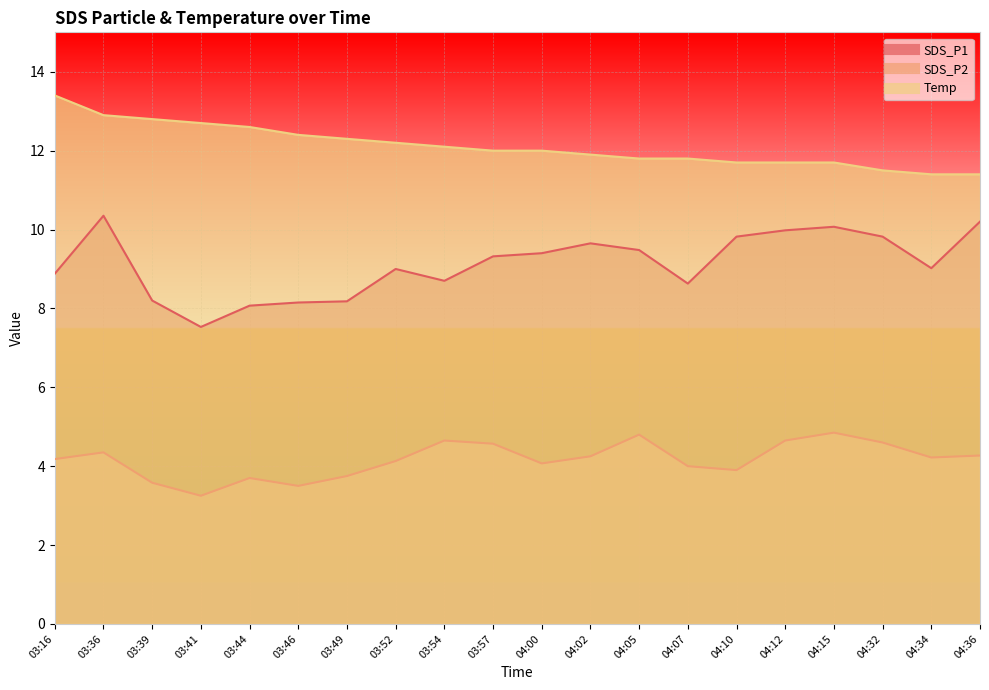

Reading left to right, list all the values displayed in this chart.

SDS_P1: 03:16=8.9	03:36=10.3	03:39=8.2	03:41=7.5	03:44=8.1	03:46=8.2	03:49=8.2	03:52=9.0	03:54=8.7	03:57=9.3	04:00=9.4	04:02=9.7	04:05=9.5	04:07=8.6	04:10=9.8	04:12=10.0	04:15=10.1	04:32=9.8	04:34=9.0	04:36=10.2
SDS_P2: 03:16=4.2	03:36=4.3	03:39=3.6	03:41=3.2	03:44=3.7	03:46=3.5	03:49=3.8	03:52=4.1	03:54=4.7	03:57=4.6	04:00=4.1	04:02=4.2	04:05=4.8	04:07=4.0	04:10=3.9	04:12=4.7	04:15=4.8	04:32=4.6	04:34=4.2	04:36=4.3
Temp: 03:16=13.4	03:36=12.9	03:39=12.8	03:41=12.7	03:44=12.6	03:46=12.4	03:49=12.3	03:52=12.2	03:54=12.1	03:57=12.0	04:00=12.0	04:02=11.9	04:05=11.8	04:07=11.8	04:10=11.7	04:12=11.7	04:15=11.7	04:32=11.5	04:34=11.4	04:36=11.4